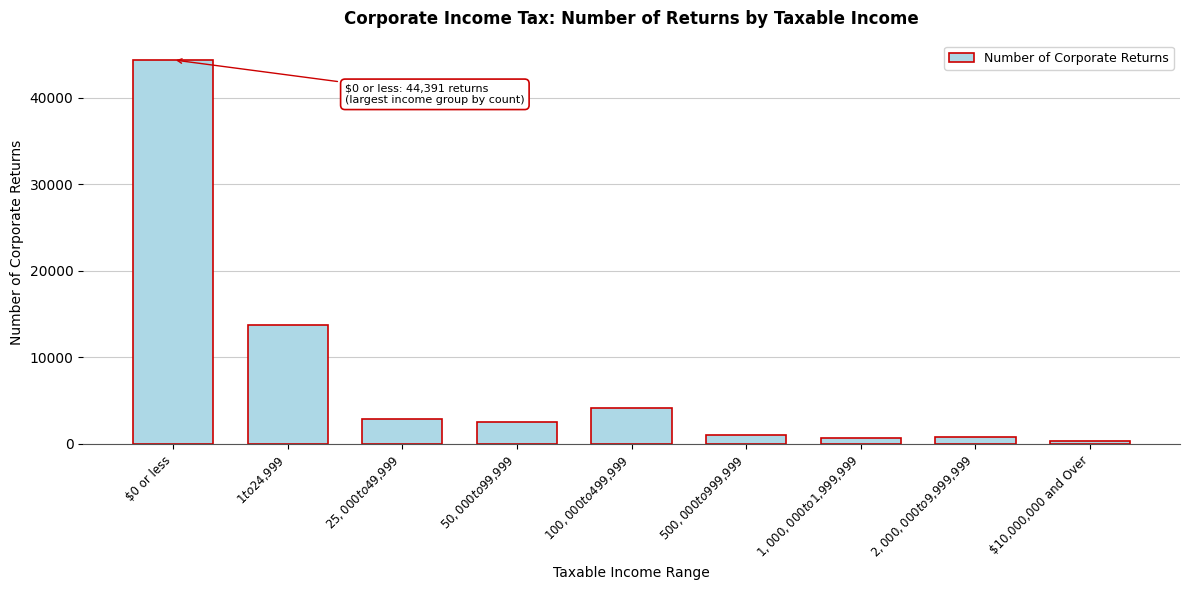

What is the average value?

7830